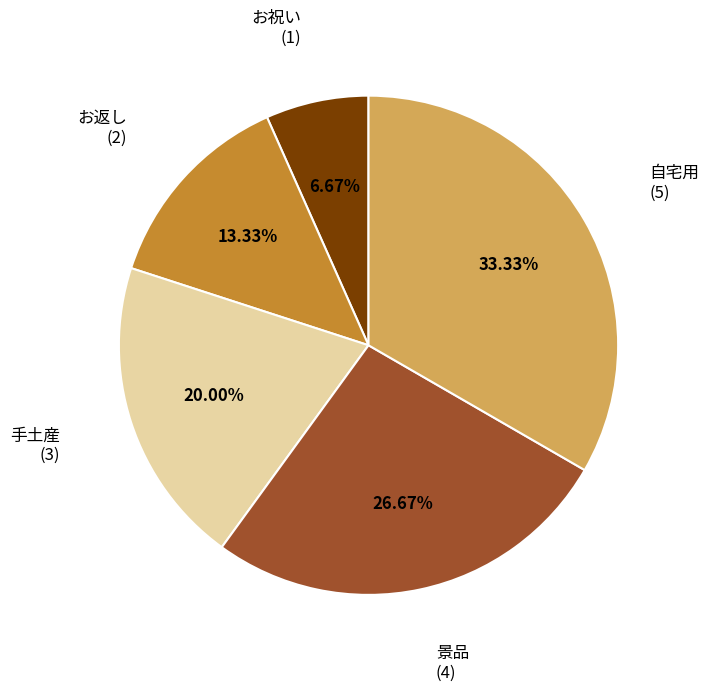

Is there a majority slice in this chart?

No